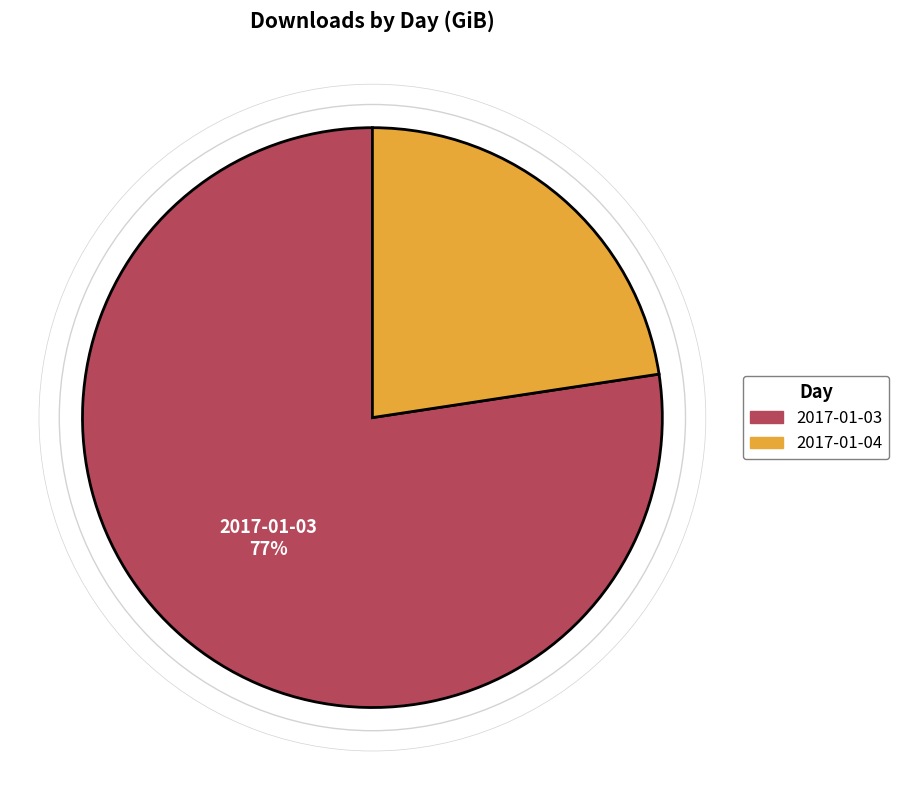

What is the ratio of the value at 2017-01-04 to the value at 2017-01-03?

0.3